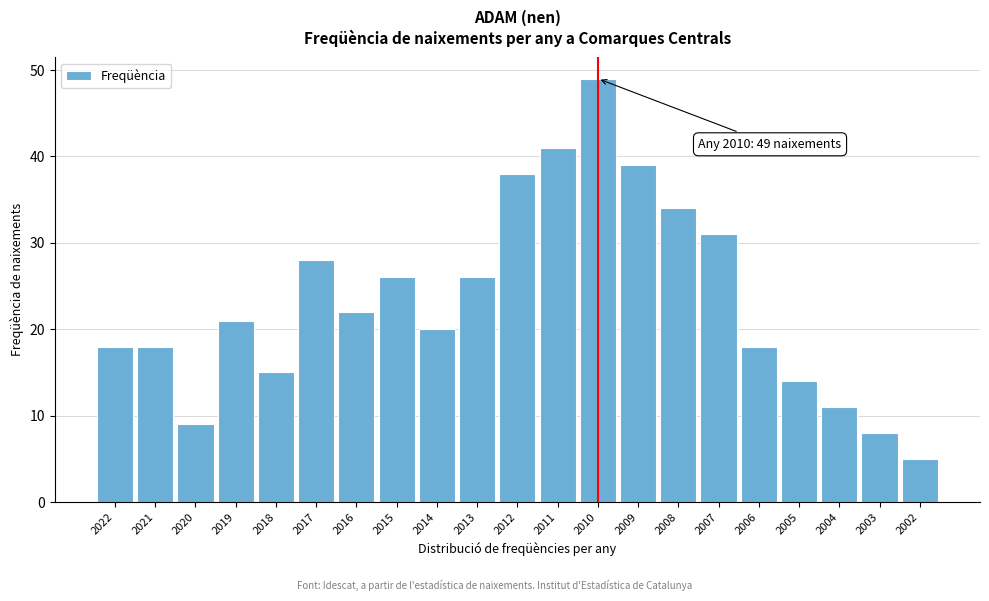

Reading left to right, transcribe all the data shown in this chart.

18	18	9	21	15	28	22	26	20	26	38	41	49	39	34	31	18	14	11	8	5